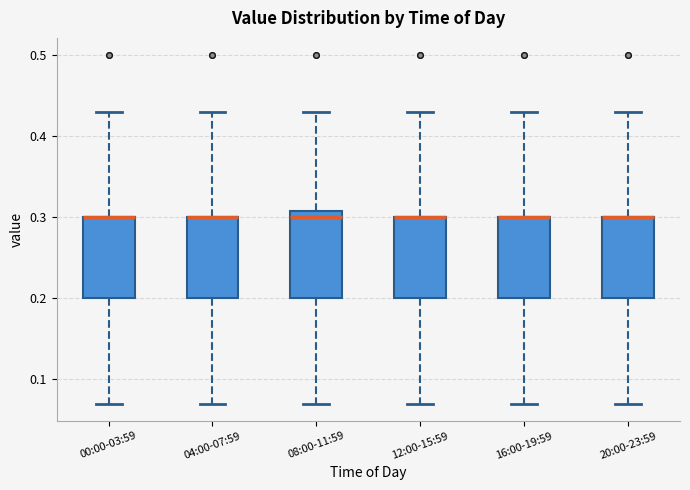

Reading left to right, transcribe this box plot: for each box, give where its median line is, the range the box spans, and where its two whiskers end, as read against the y-axis. The values are not printed on the chart, so give them approximately, as read against the axis.

00:00-03:59: median 0.30 (drawn on the box's upper edge), box 0.20 to 0.30, whiskers 0.07 to 0.43
04:00-07:59: median 0.30 (drawn on the box's upper edge), box 0.20 to 0.30, whiskers 0.07 to 0.43
08:00-11:59: median 0.30, box 0.20 to 0.31, whiskers 0.07 to 0.43
12:00-15:59: median 0.30 (drawn on the box's upper edge), box 0.20 to 0.30, whiskers 0.07 to 0.43
16:00-19:59: median 0.30 (drawn on the box's upper edge), box 0.20 to 0.30, whiskers 0.07 to 0.43
20:00-23:59: median 0.30 (drawn on the box's upper edge), box 0.20 to 0.30, whiskers 0.07 to 0.43